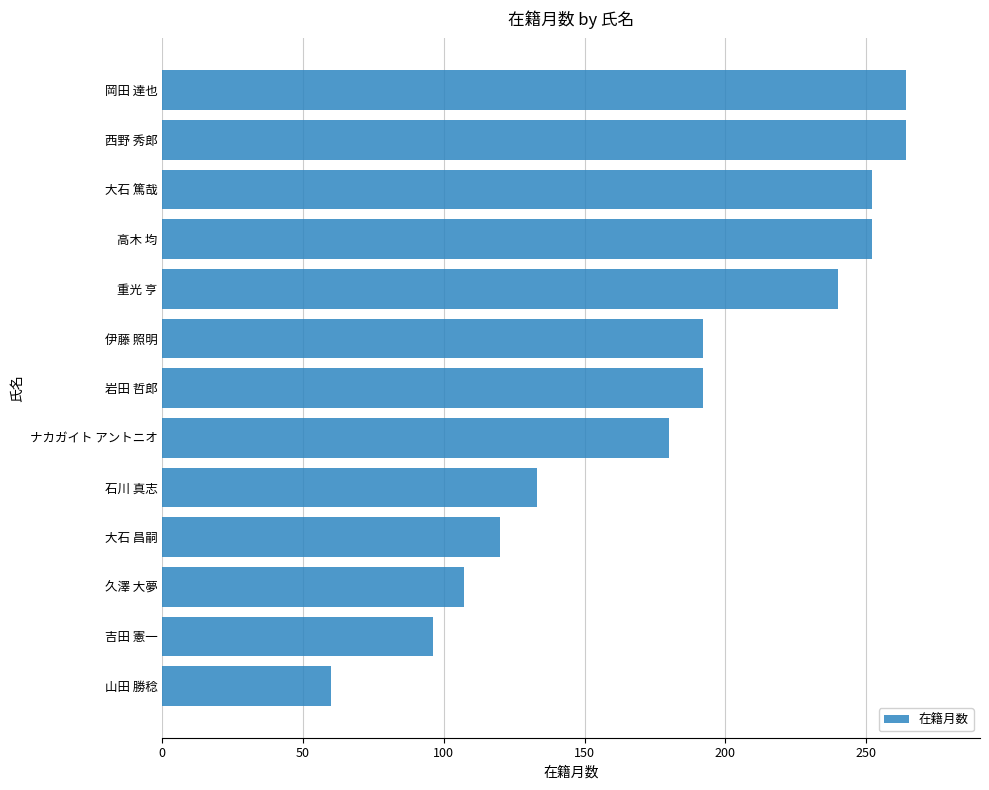

What is the value of the 11th bar from the top?

107